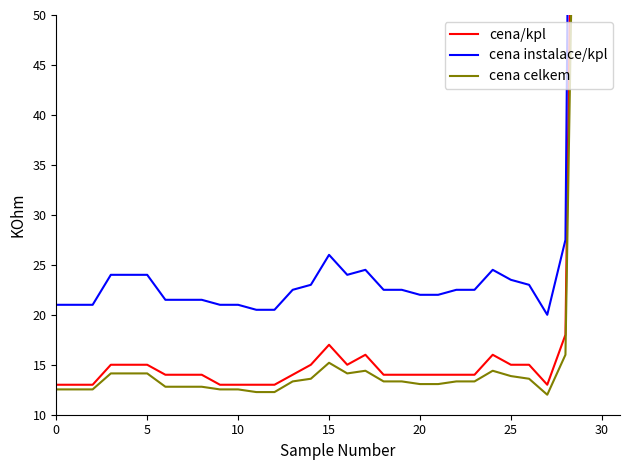

Which series has the largest range (max minus min)?

cena instalace/kpl